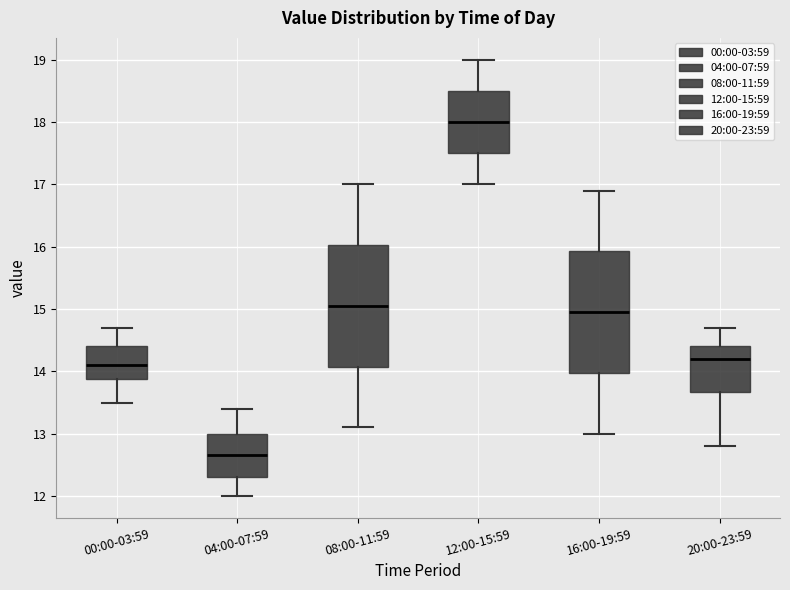

Reading left to right, transcribe this box plot: for each box, give where its median line is, the range the box spans, and where its two whiskers end, as read against the y-axis. The values are not printed on the chart, so give them approximately, as read against the axis.

00:00-03:59: median 14.1, box 13.9 to 14.4, whiskers 13.5 to 14.7
04:00-07:59: median 12.7, box 12.3 to 13.0, whiskers 12.0 to 13.4
08:00-11:59: median 15.1, box 14.1 to 16.0, whiskers 13.1 to 17.0
12:00-15:59: median 18.0, box 17.5 to 18.5, whiskers 17.0 to 19.0
16:00-19:59: median 15.0, box 14.0 to 15.9, whiskers 13.0 to 16.9
20:00-23:59: median 14.2, box 13.7 to 14.4, whiskers 12.8 to 14.7